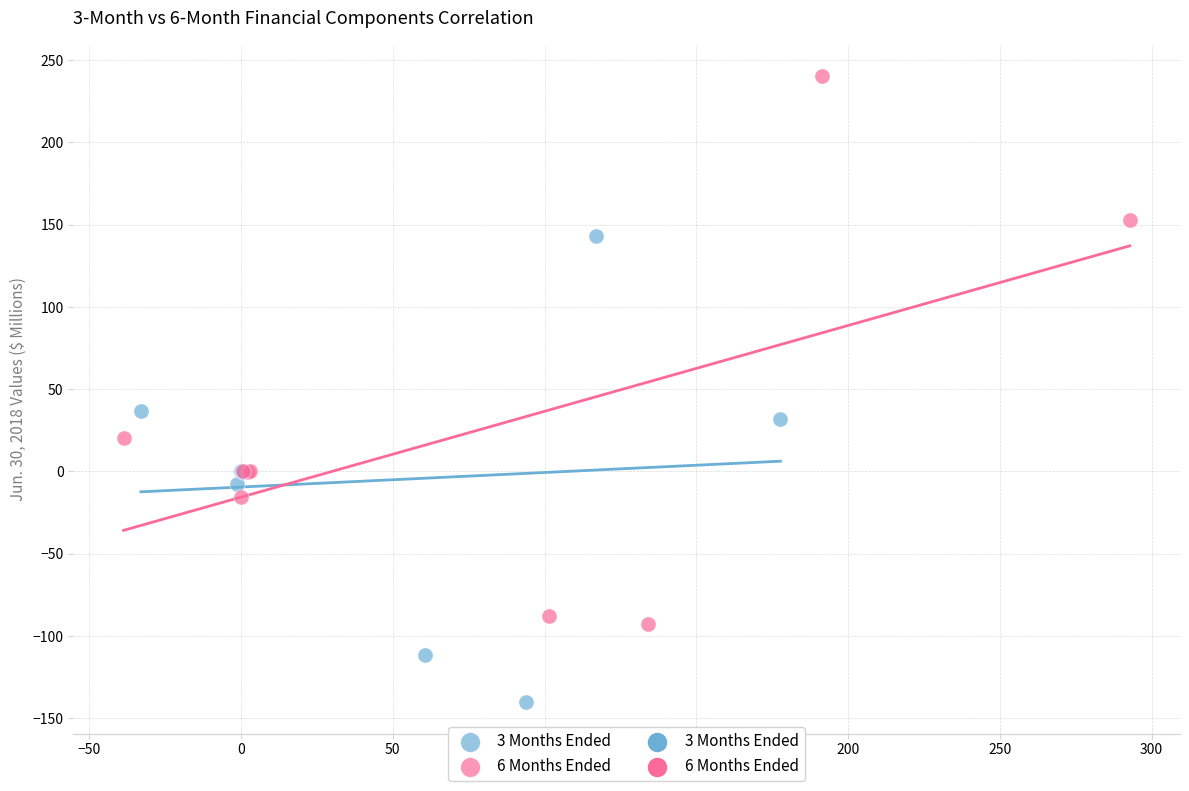

Which series has the largest Y range (max minus min)?

6 Months Ended